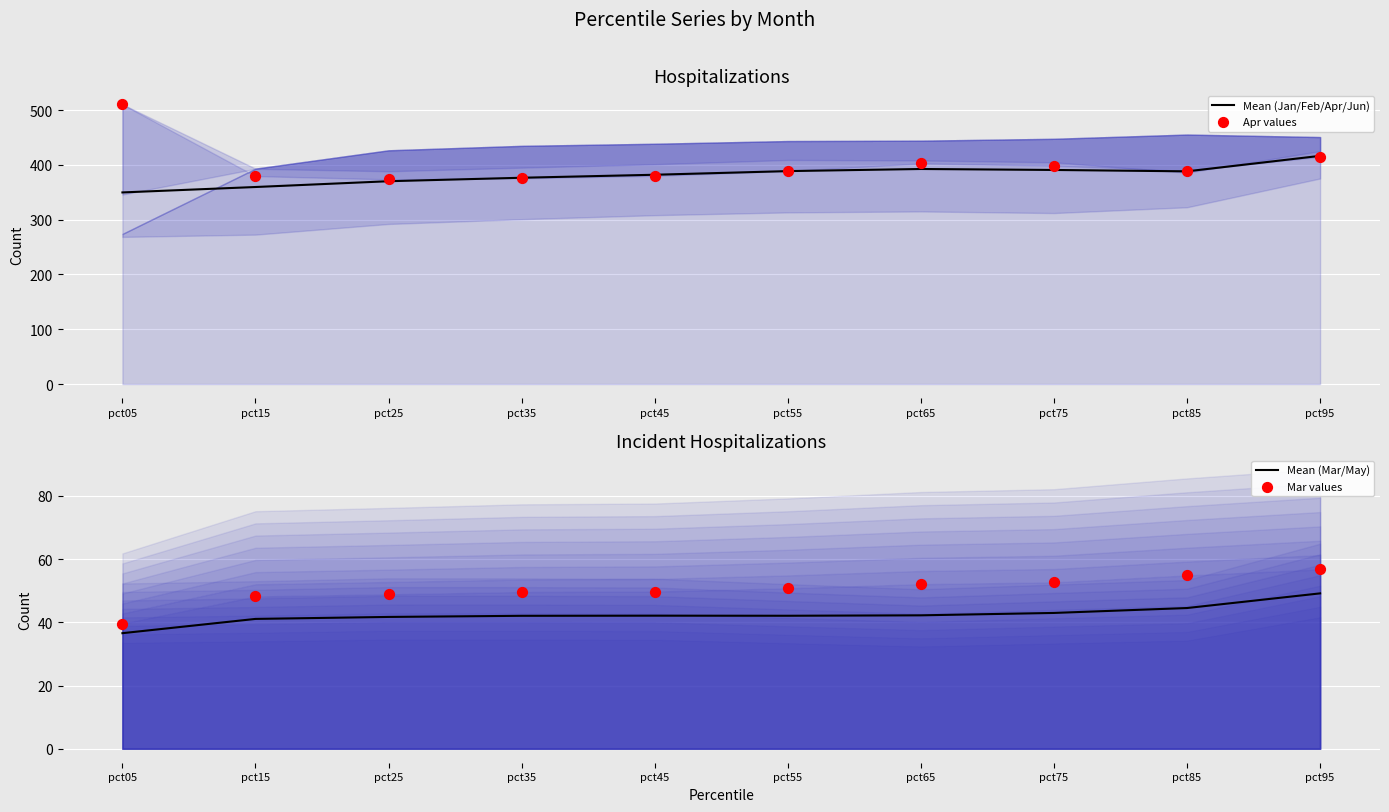

Which series reaches the minimum Y coordinate?

Mean (Mar/May)